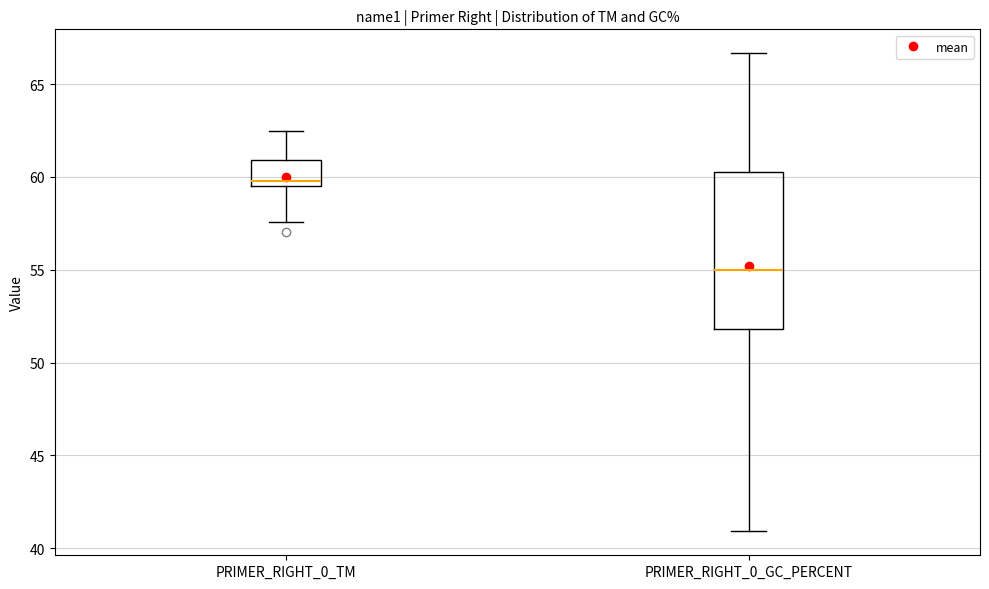

Reading left to right, transcribe this box plot: for each box, give where its median line is, the range the box spans, and where its two whiskers end, as read against the y-axis. The values are not printed on the chart, so give them approximately, as read against the axis.

PRIMER_RIGHT_0_TM: median 60.0, box 59.5 to 61.0, whiskers 57.5 to 62.5
PRIMER_RIGHT_0_GC_PERCENT: median 55.0, box 52.0 to 60.5, whiskers 41.0 to 66.5